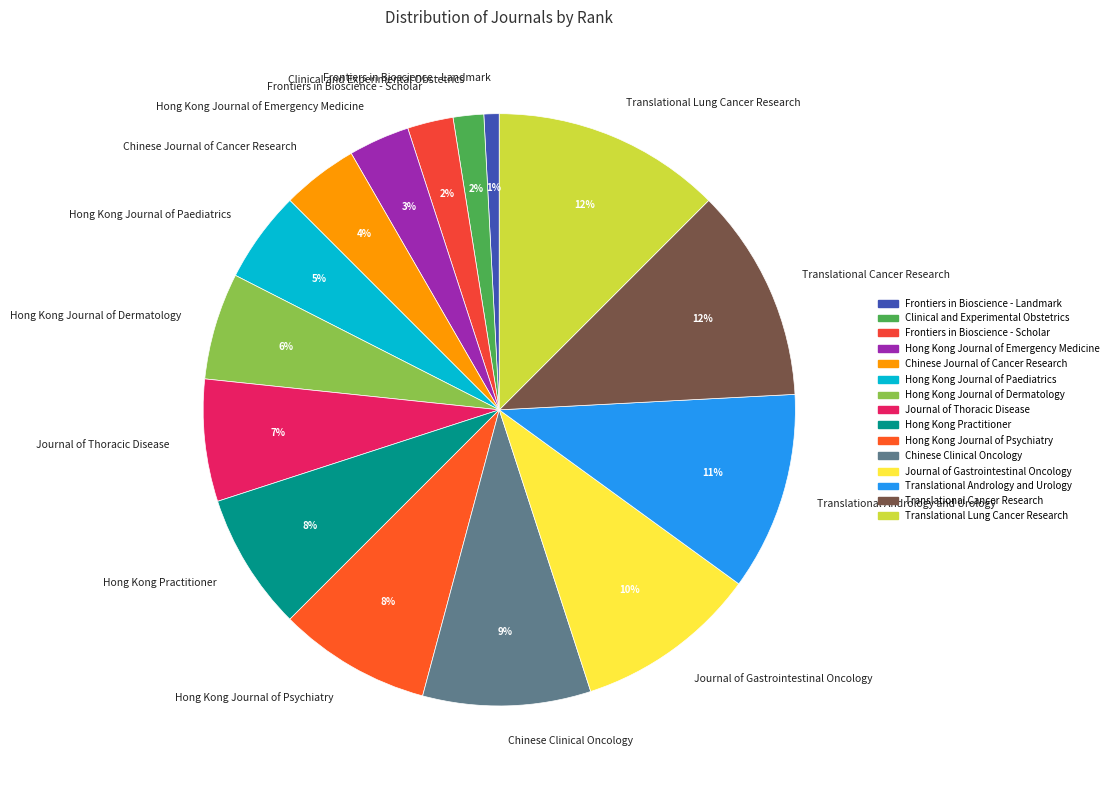

To the nearest percent, what percentage of the pie is Translational Andrology and Urology?

11%